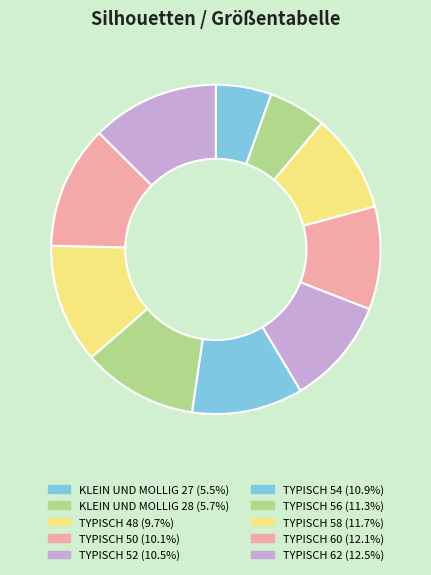

How many segments does this pie chart have?

10